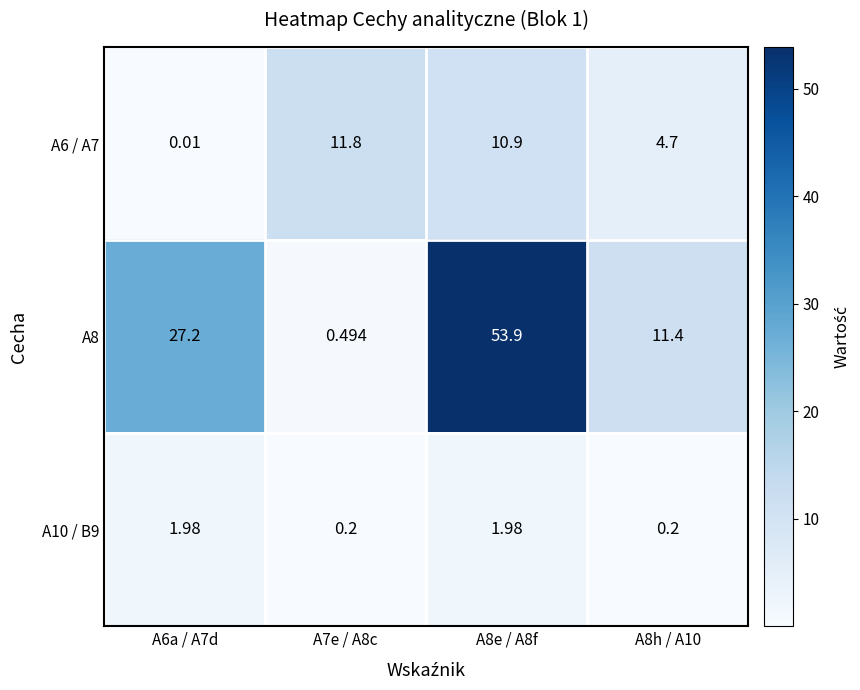

Is the value of A10 / B9 at A8h / A10 greater than the value of A6 / A7 at A8h / A10?

No